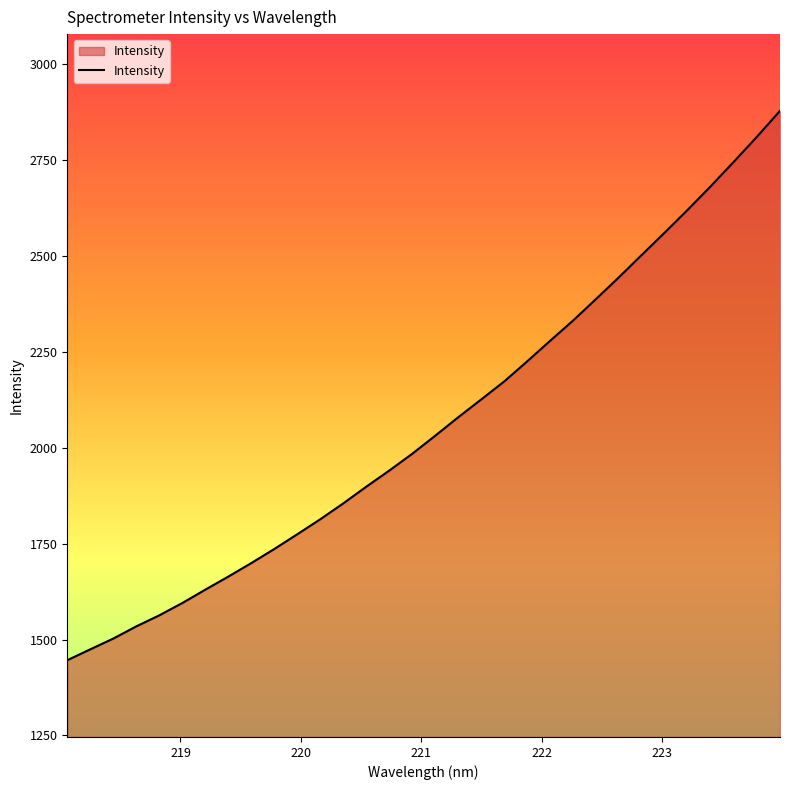

What is the difference between the maximum and minimum values?

1431.6